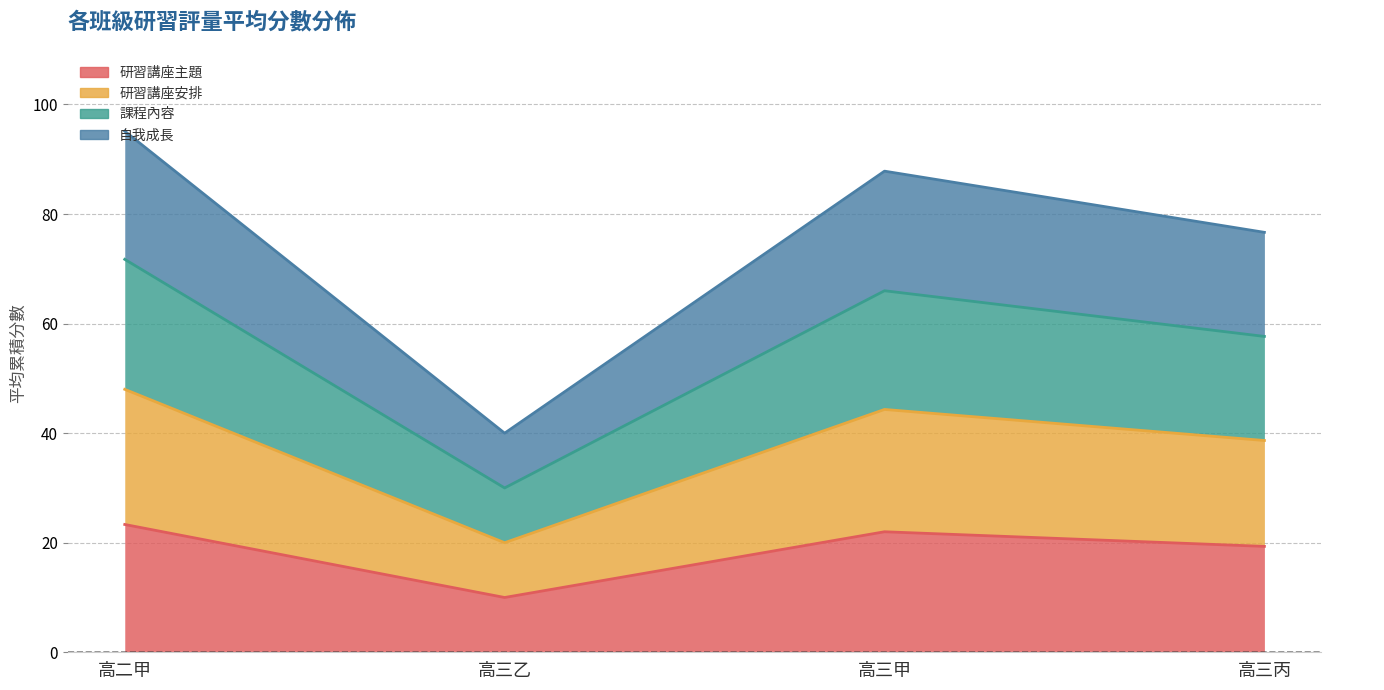

Which series has the largest total across all categories?

課程內容